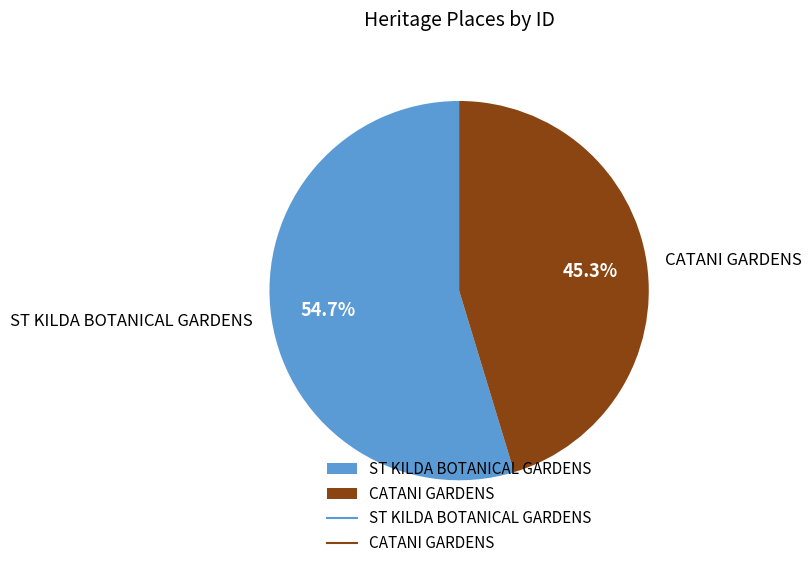

Which slice represents more than half of the pie?

ST KILDA BOTANICAL GARDENS